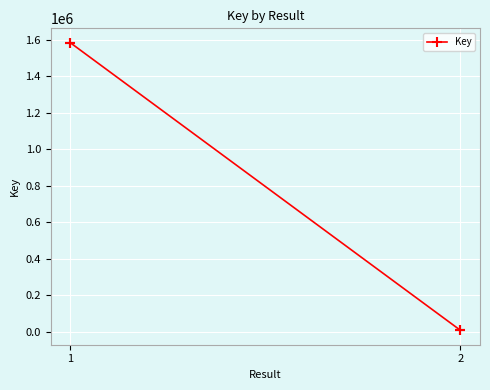

True or false: there are more than 1 points higher than both neighbors.

False